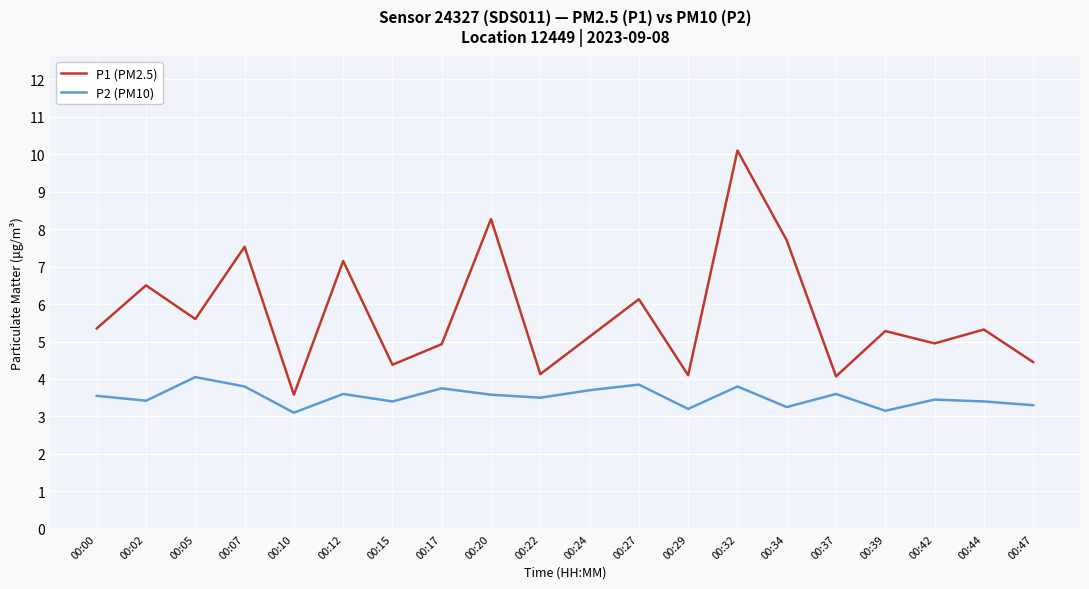

What is the minimum value for P1 (PM2.5)?

3.6